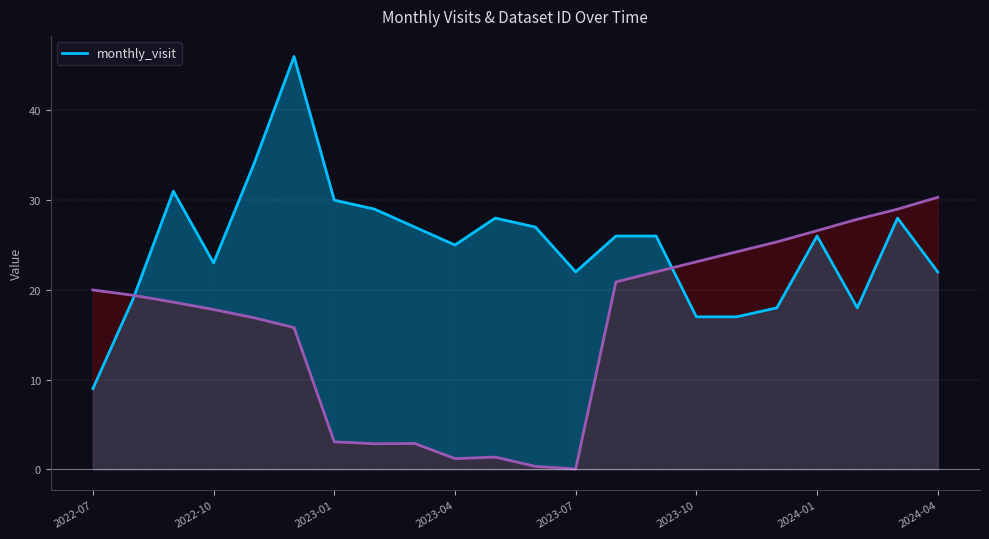

Is it true that monthly_visit equals 22 at 2023-07?

True